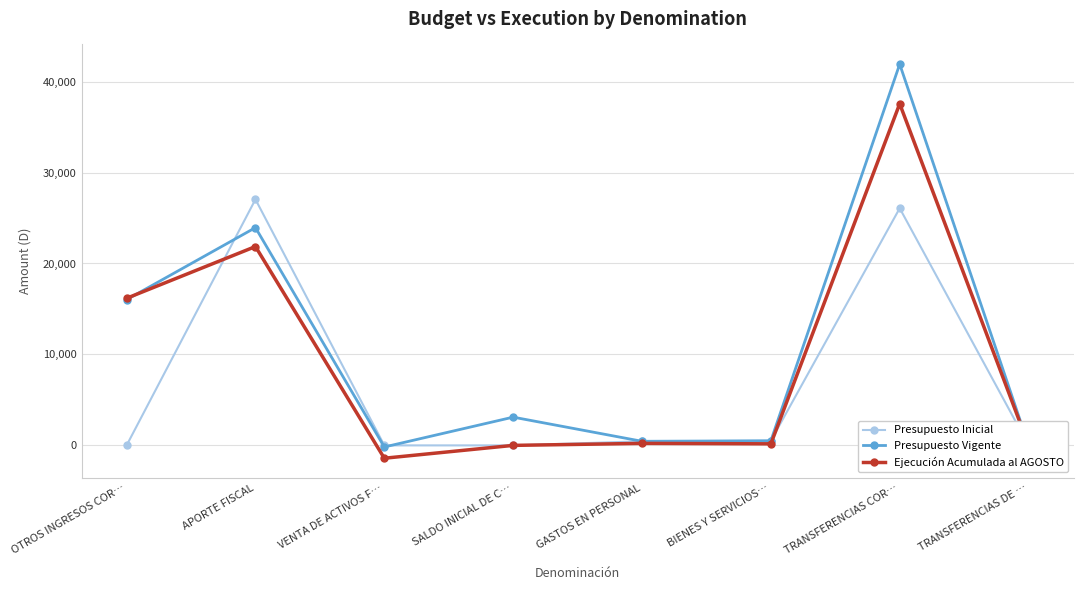

List the series in order of their peak value, lowest first.

Presupuesto Inicial, Ejecución Acumulada al AGOSTO, Presupuesto Vigente